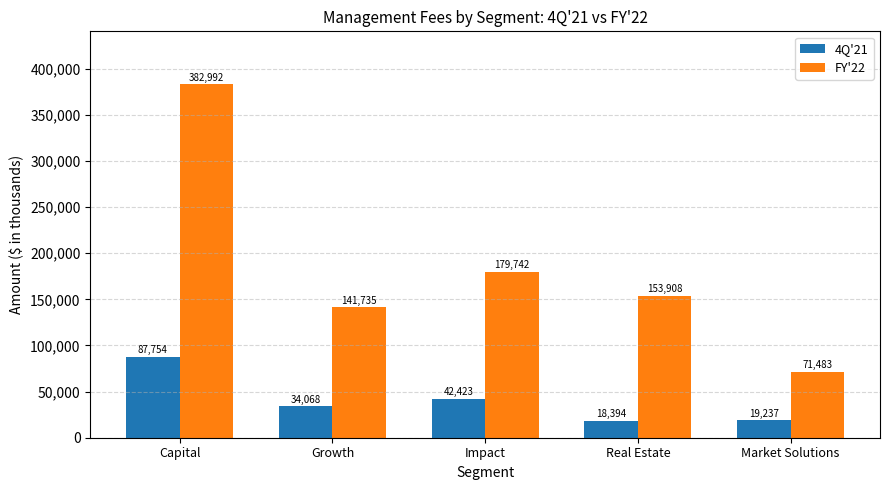

How many distinct data groups are displayed?

2